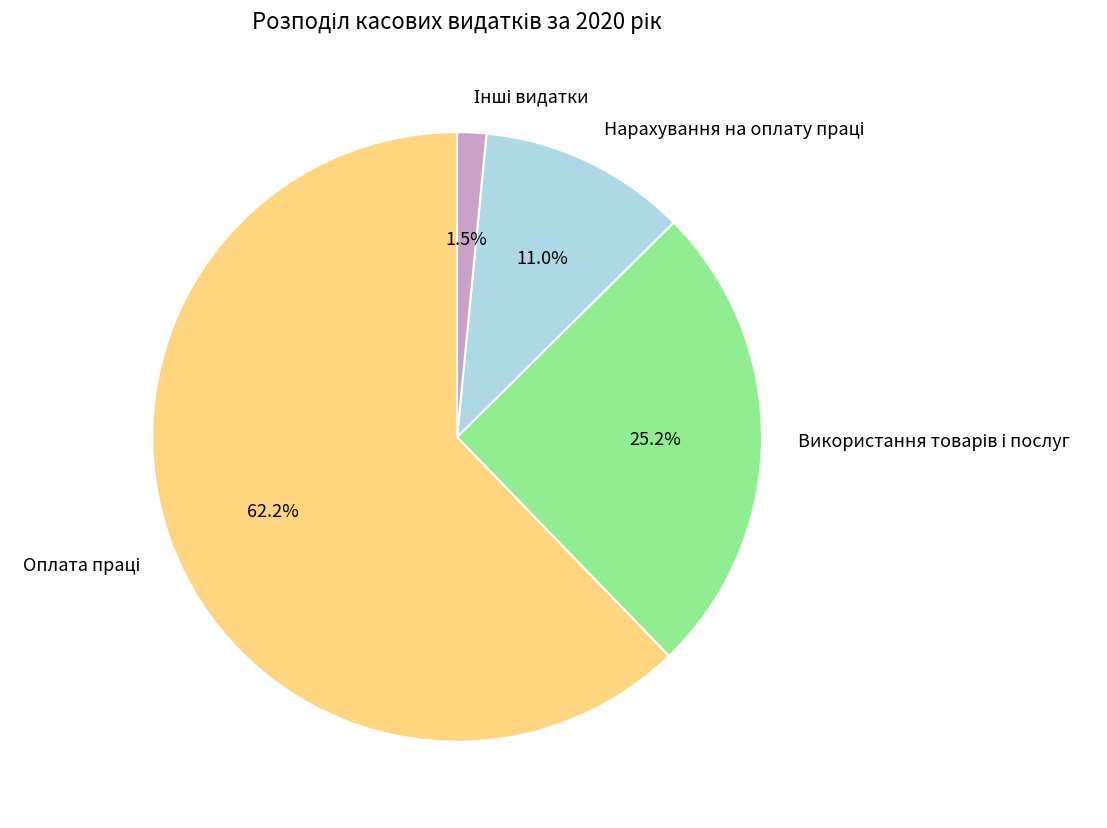

Is there a majority slice in this chart?

Yes